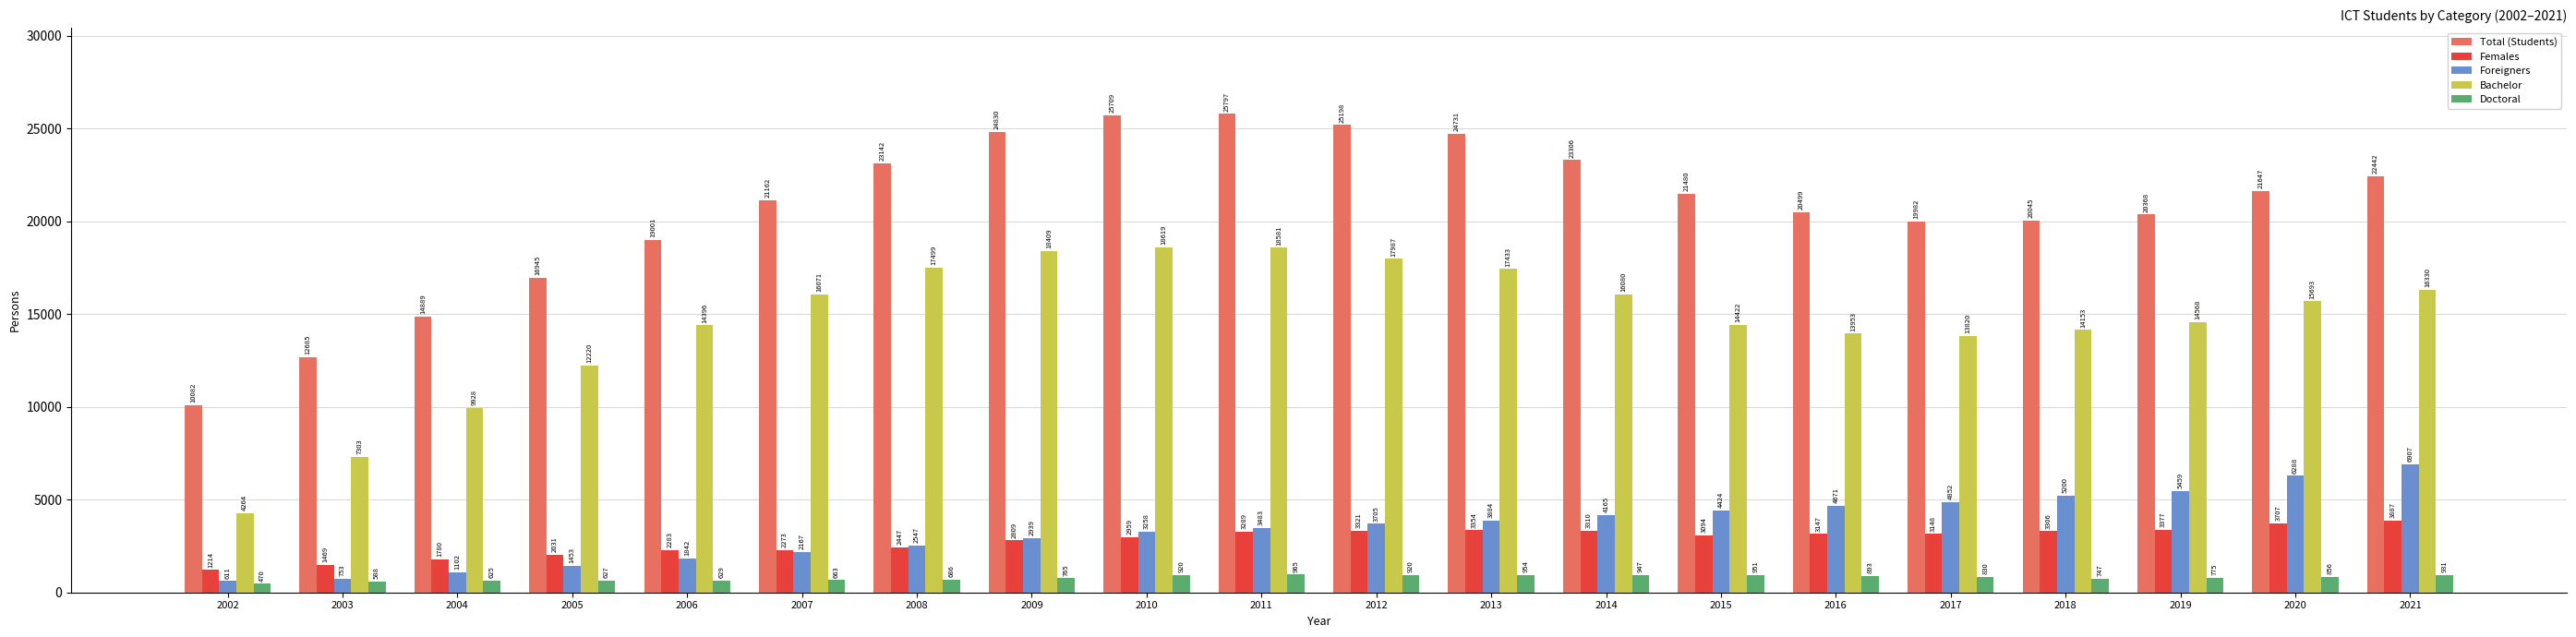

Does the chart contain stacked bars?

No